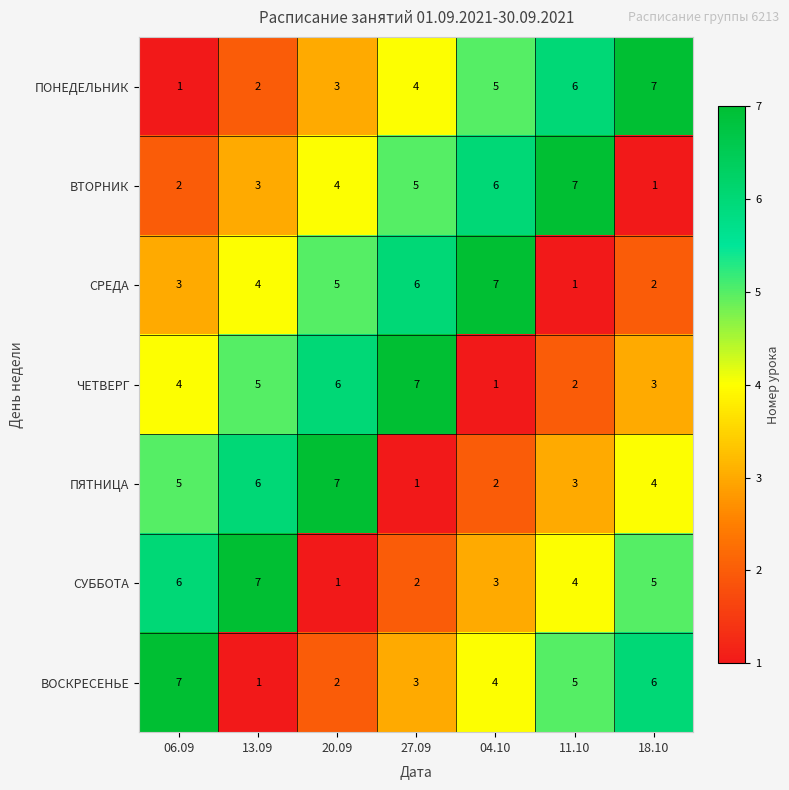

What is the spread (max minus min) of values at 11.10?

6